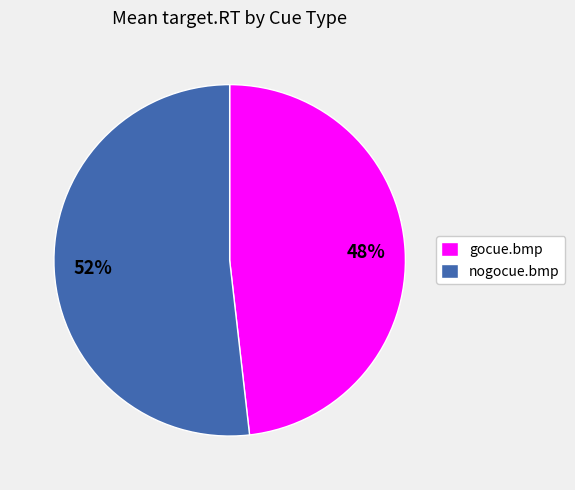

To the nearest percent, what is the difference between the largest and smallest slice percentages?

4%